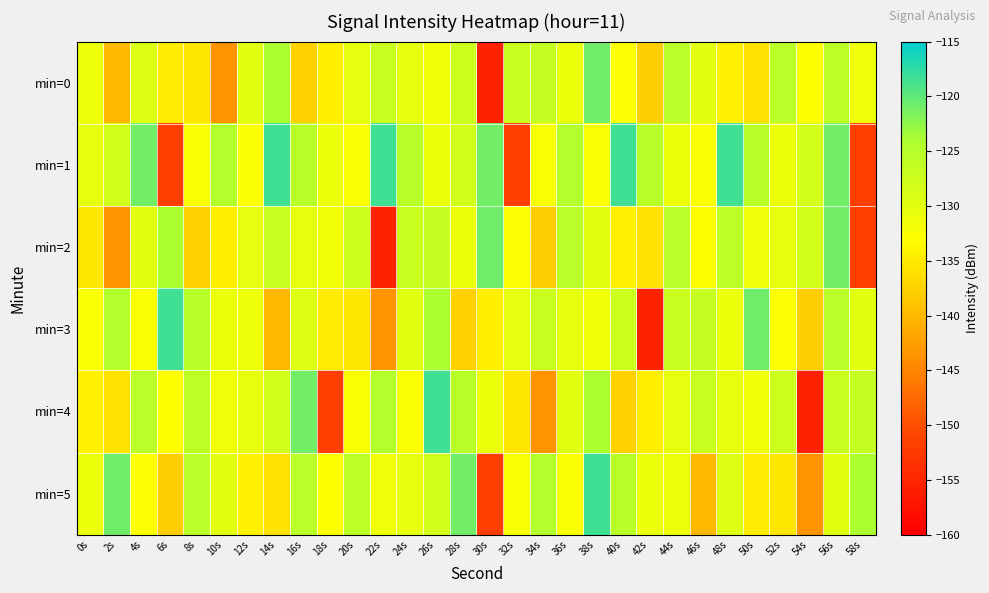

How many data points does each series have?

30